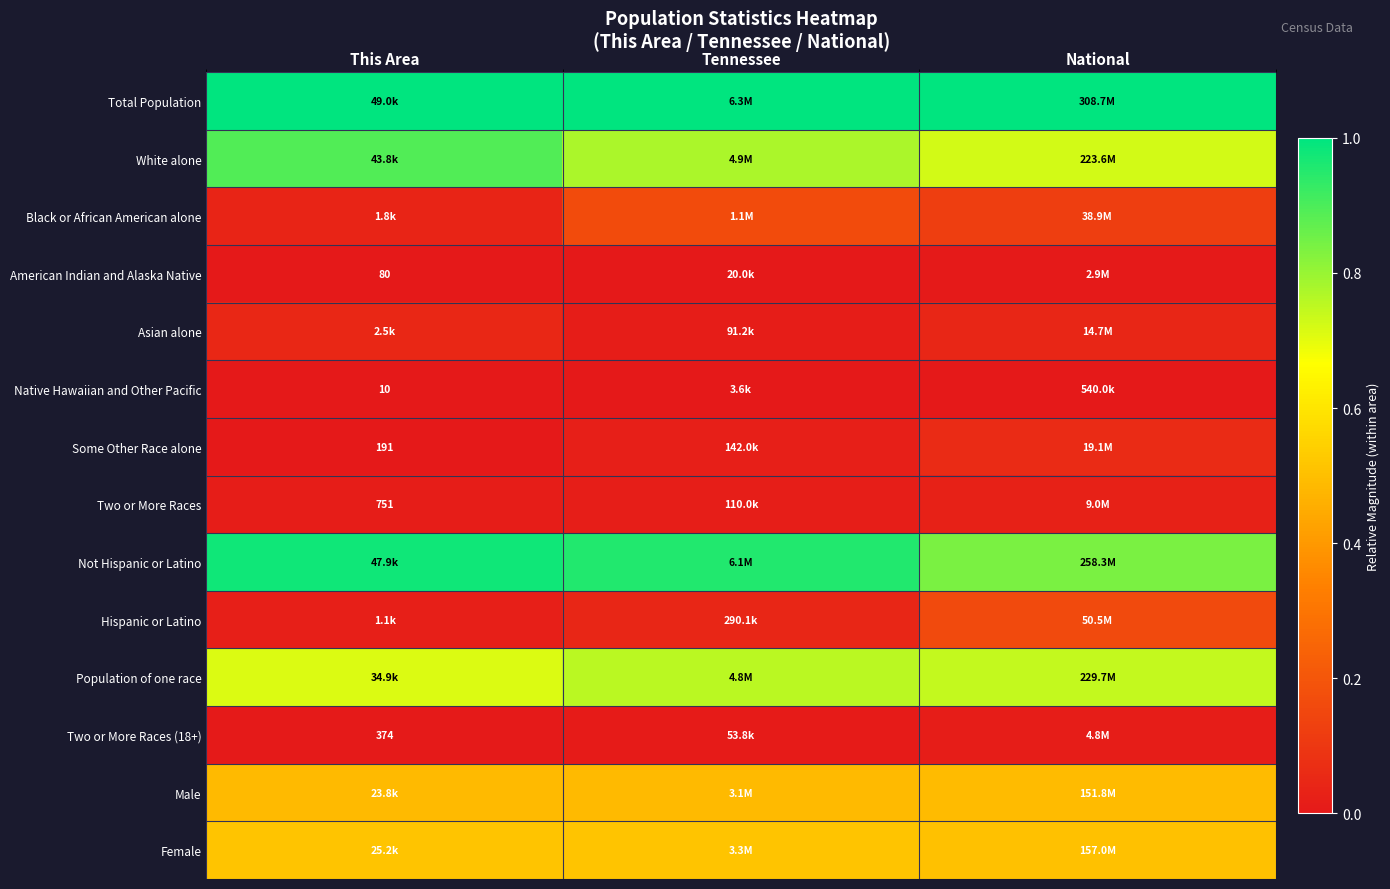

Is it true that White alone equals 0.4 at Tennessee?

False